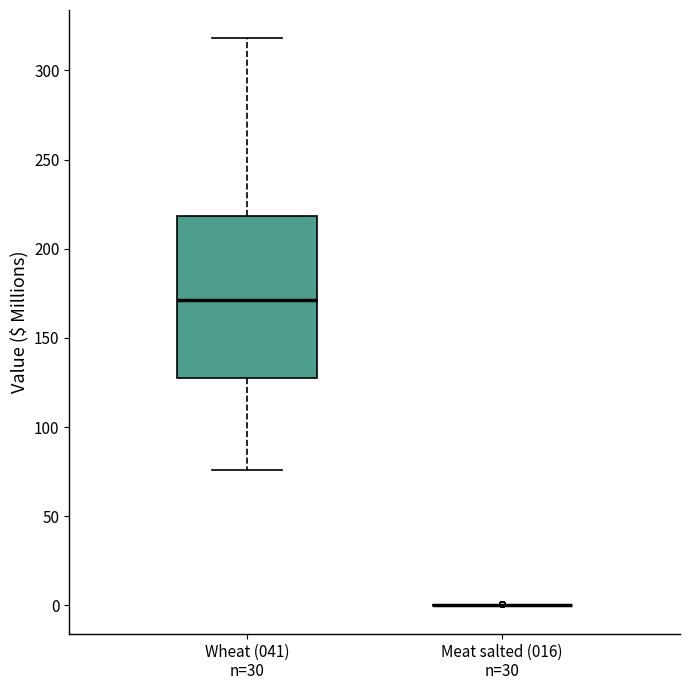

Comparing the boxes themselves (not the whiskers), which one is the tallest?

Wheat (041) n=30